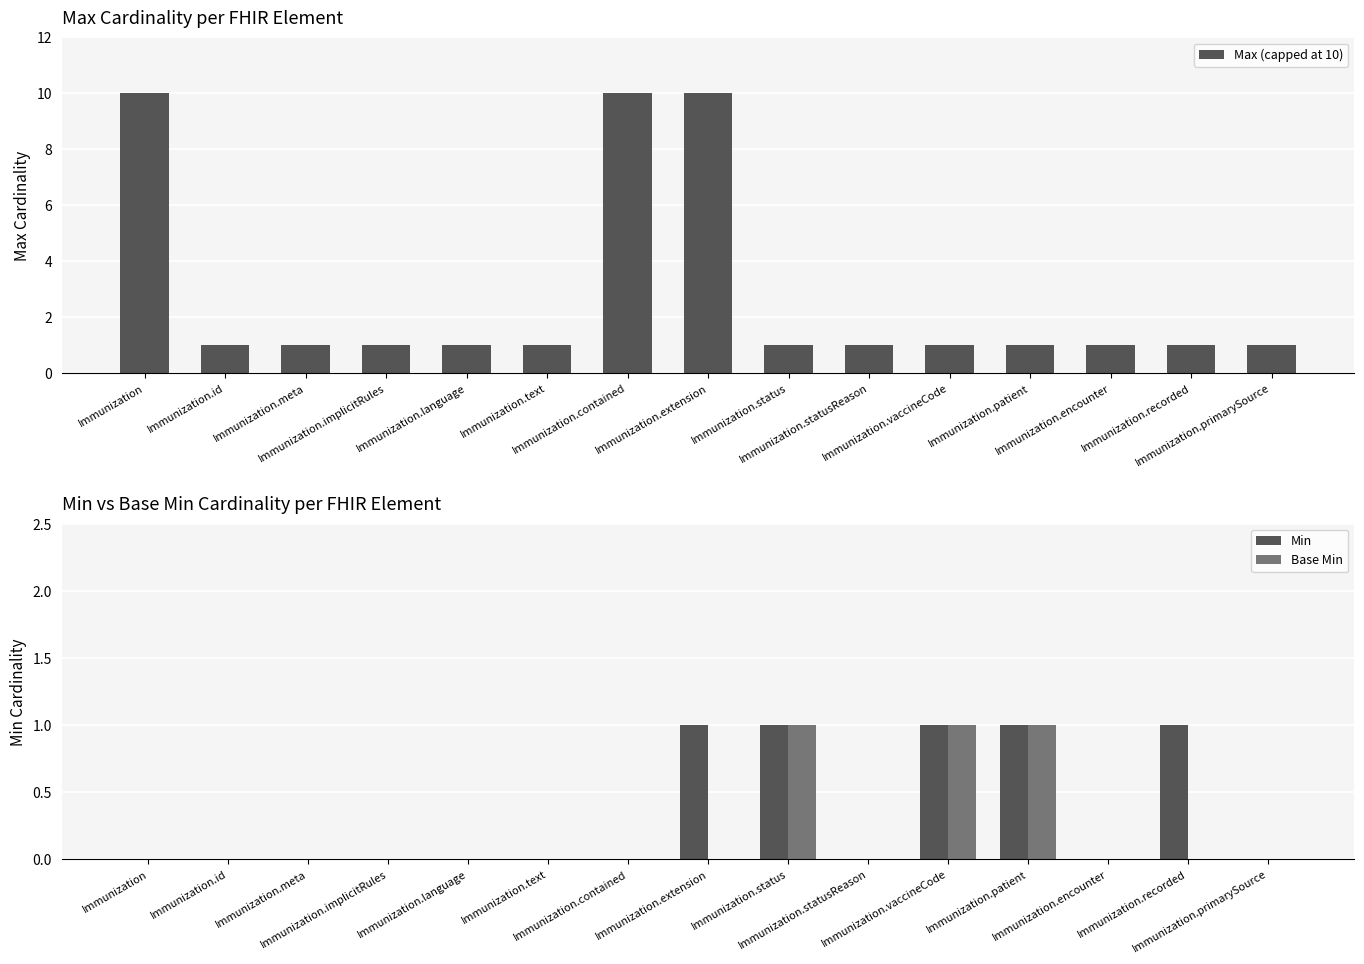

At which label does Base Min reach its peak?

Immunization.status